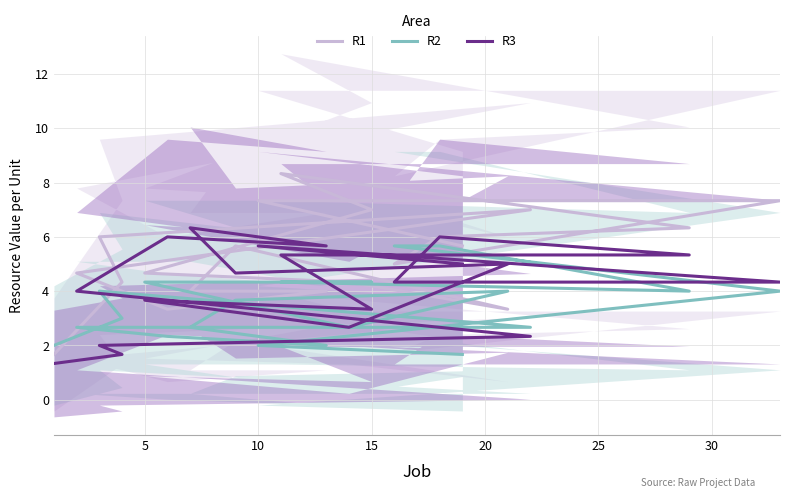

After their last crossing, which series has the higher values: R2 or R1?

R1